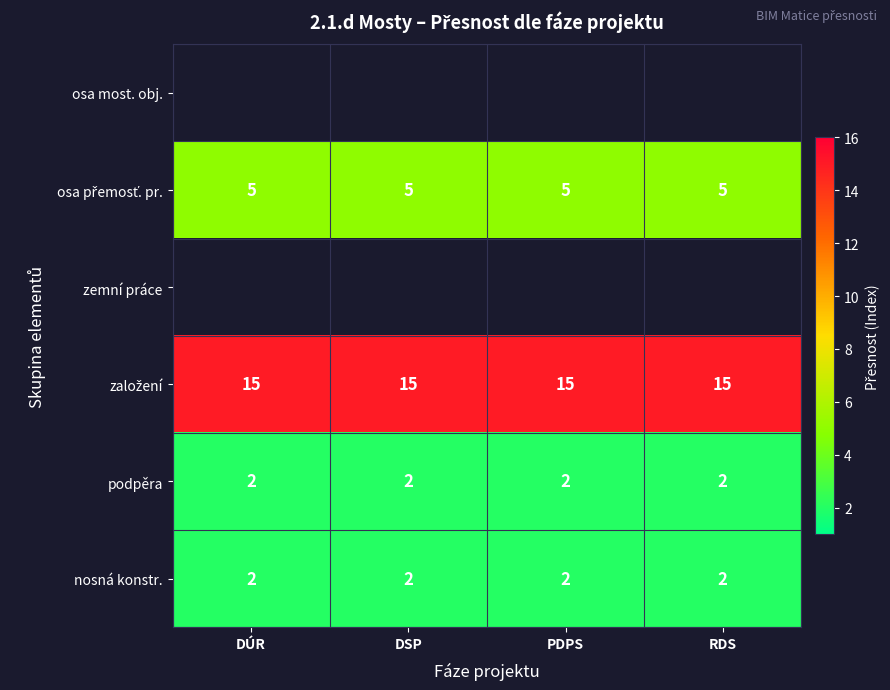

What is the greatest value displayed?

15.0